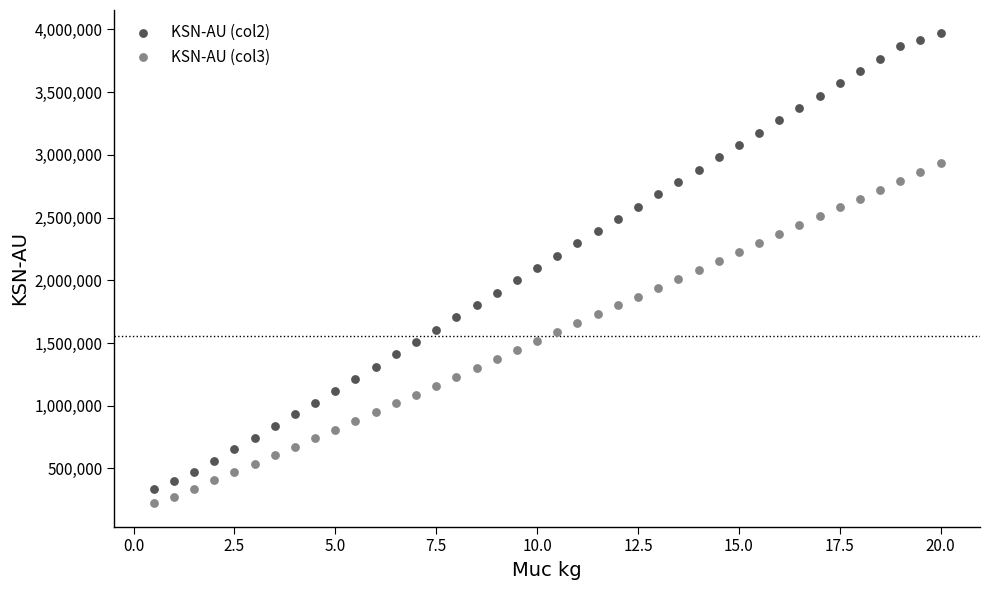

Across all data points, what is the range of Y values (max minus min)?

3745165